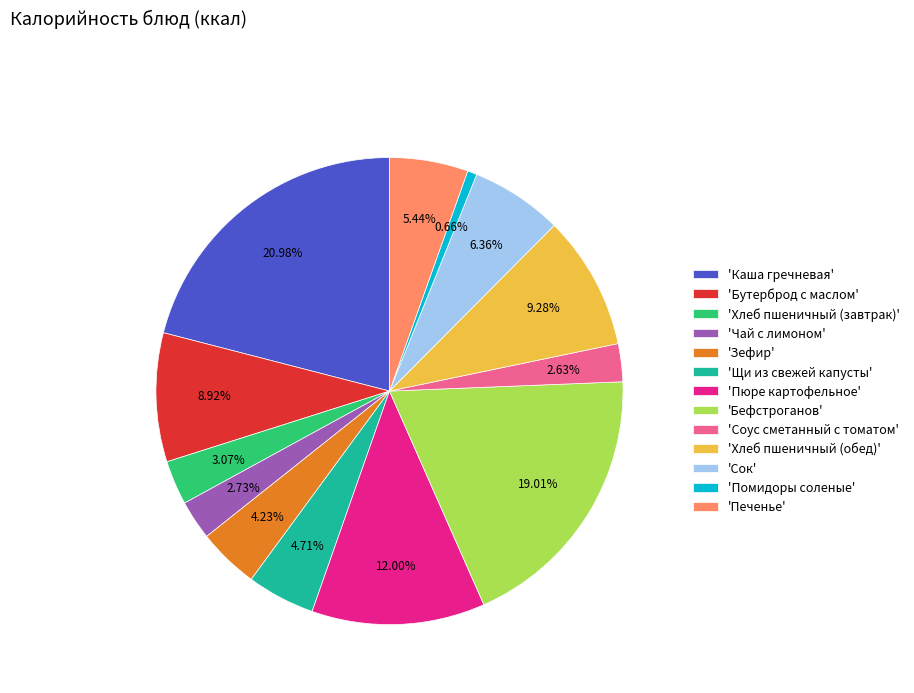

To the nearest percent, what is the average slice percentage?

8%